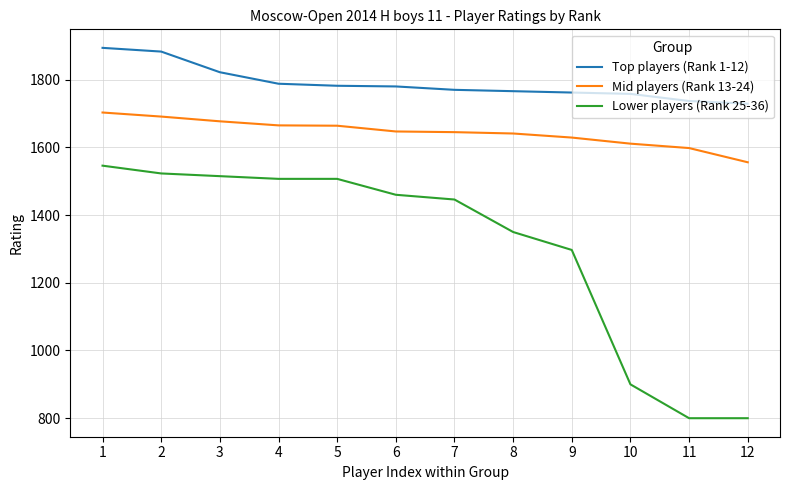

Rank the series by their maximum value, from highest to lowest.

Top players (Rank 1-12), Mid players (Rank 13-24), Lower players (Rank 25-36)